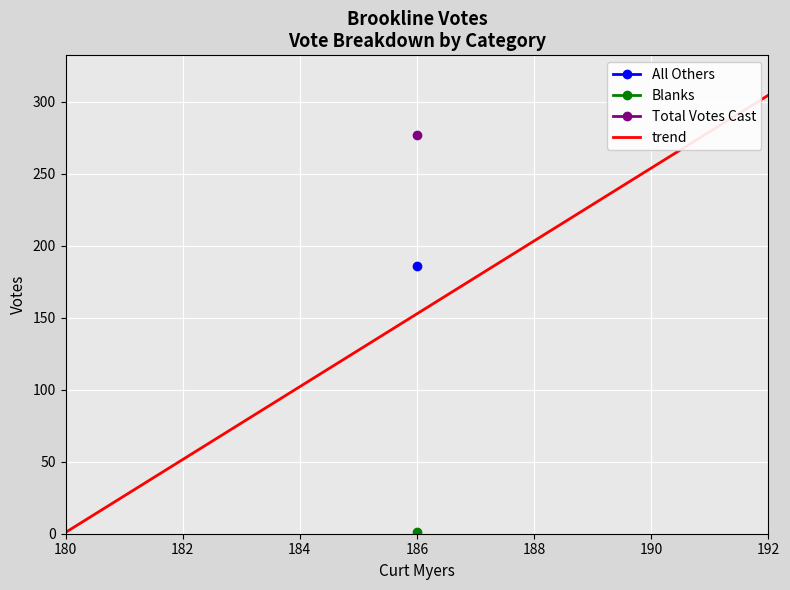

At which label does trend reach its minimum?

180